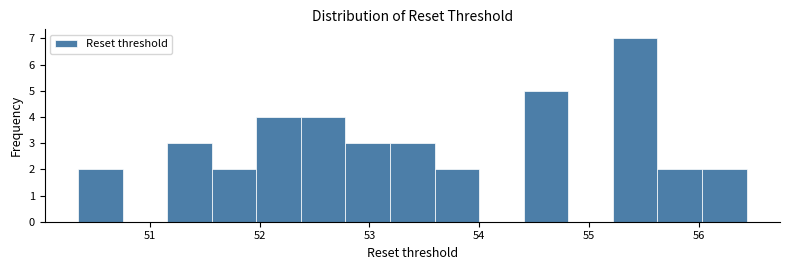

Reading left to right, transcribe this chart: for each bar, give the range it covers on the x-axis and its height. Neither the bar edges nor the heights are printed on the chart, so give them approximately, as read against the axes.

50.3 to 50.8: 2
50.8 to 51.2: 0
51.2 to 51.6: 3
51.6 to 52.0: 2
52.0 to 52.4: 4
52.4 to 52.8: 4
52.8 to 53.2: 3
53.2 to 53.6: 3
53.6 to 54.0: 2
54.0 to 54.4: 0
54.4 to 54.8: 5
54.8 to 55.2: 0
55.2 to 55.6: 7
55.6 to 56.0: 2
56.0 to 56.4: 2